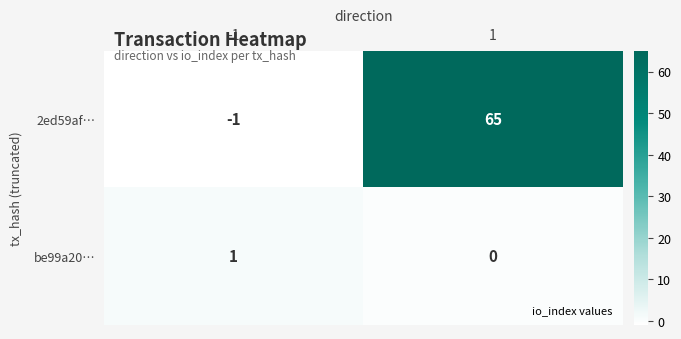

What is the total value across all series at 1?

65